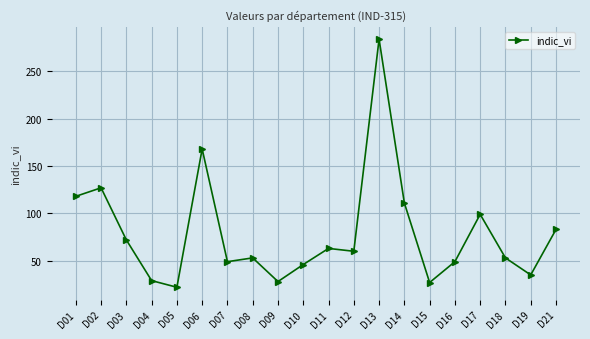

What is the change in value from D15 to D19?

+8